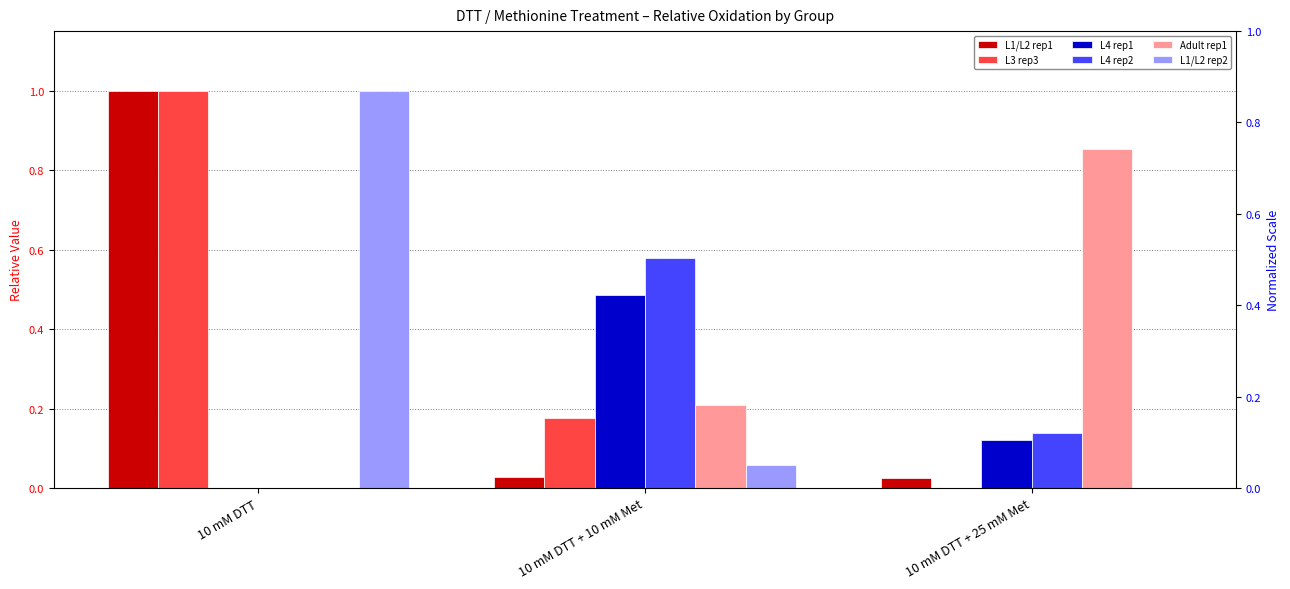

The L4 rep2 series shows 0.2 at 10 mM DTT + 25 mM Met. True or false?

False